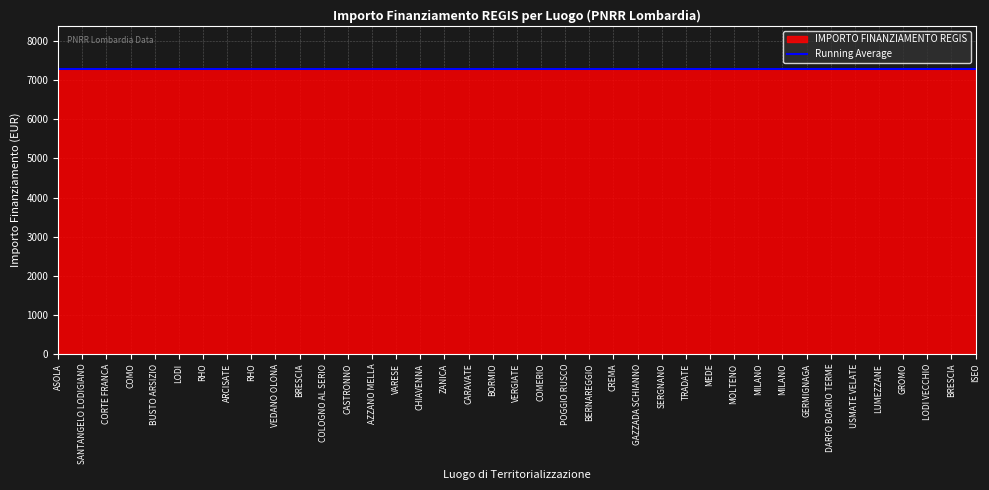

What is the total value across all series at RHO?

7302.4